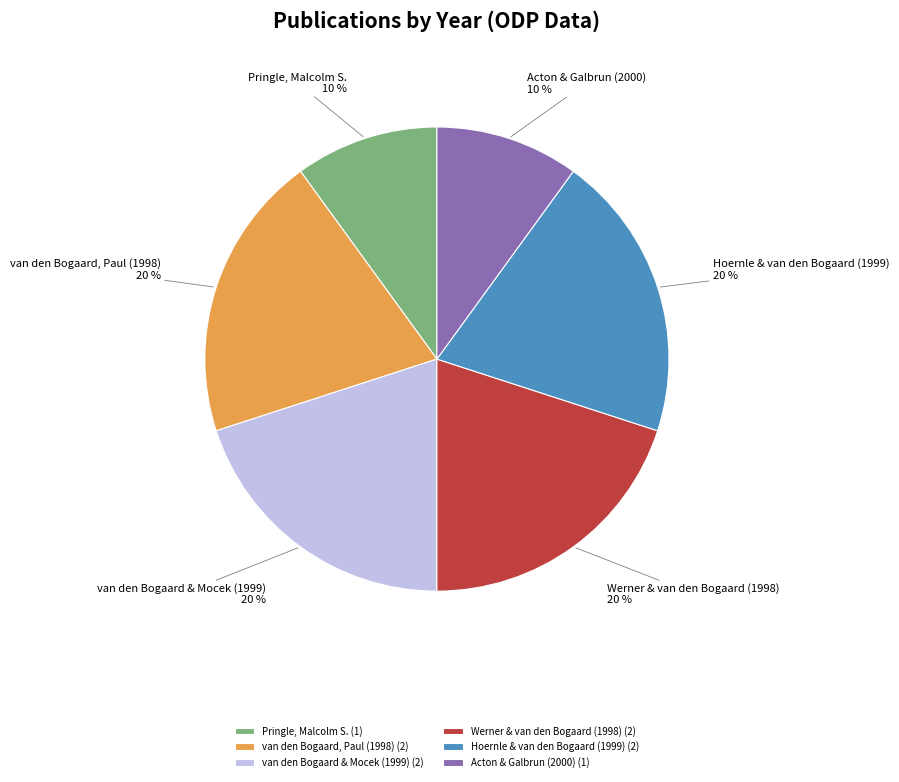

Approximately how many times larger is the value at van den Bogaard, Paul (1998) compared to Pringle, Malcolm S.?

2.0